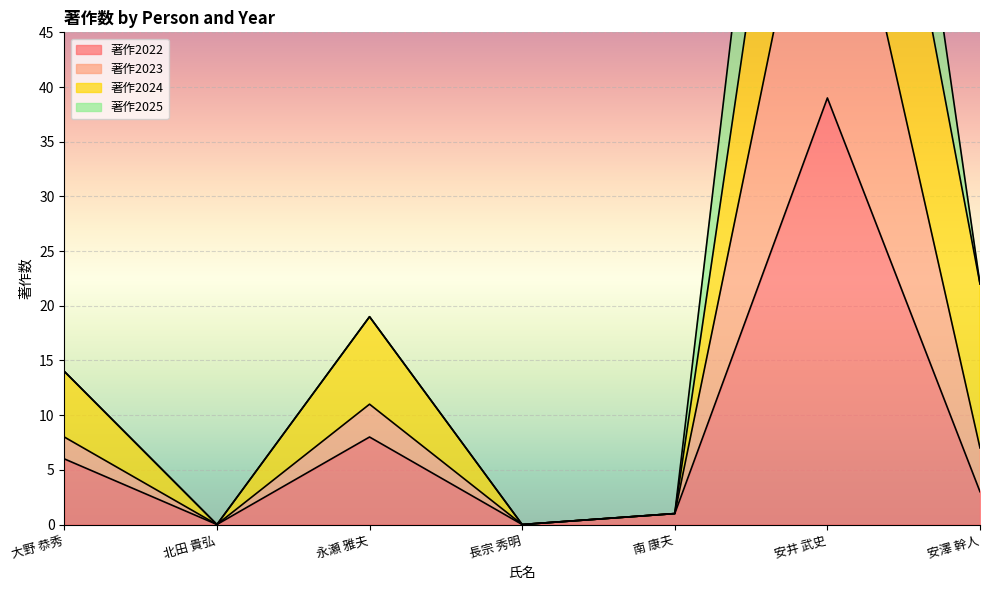

Which has a higher value, 北田 貴弘 or 長宗 秀明?

北田 貴弘